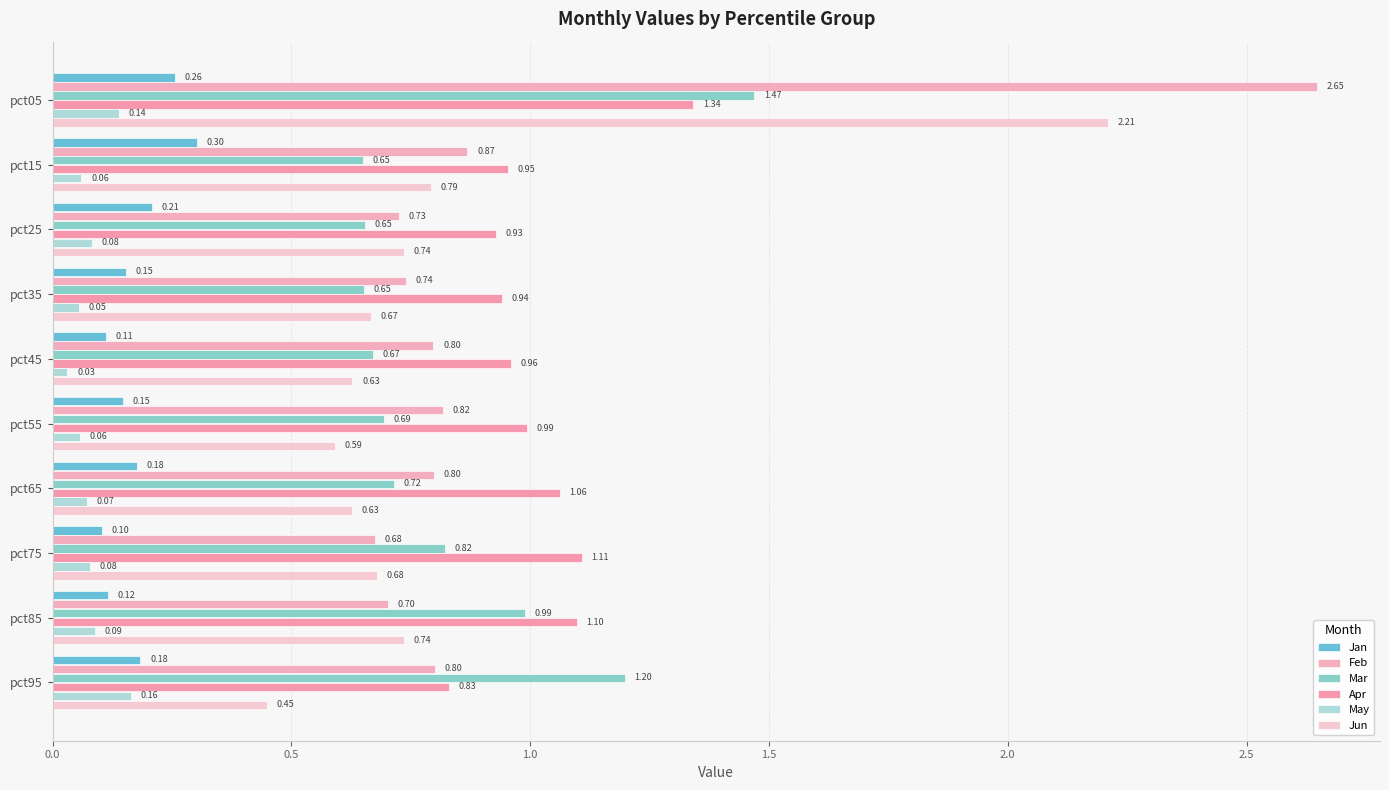

Which series has the widest spread of values?

Feb